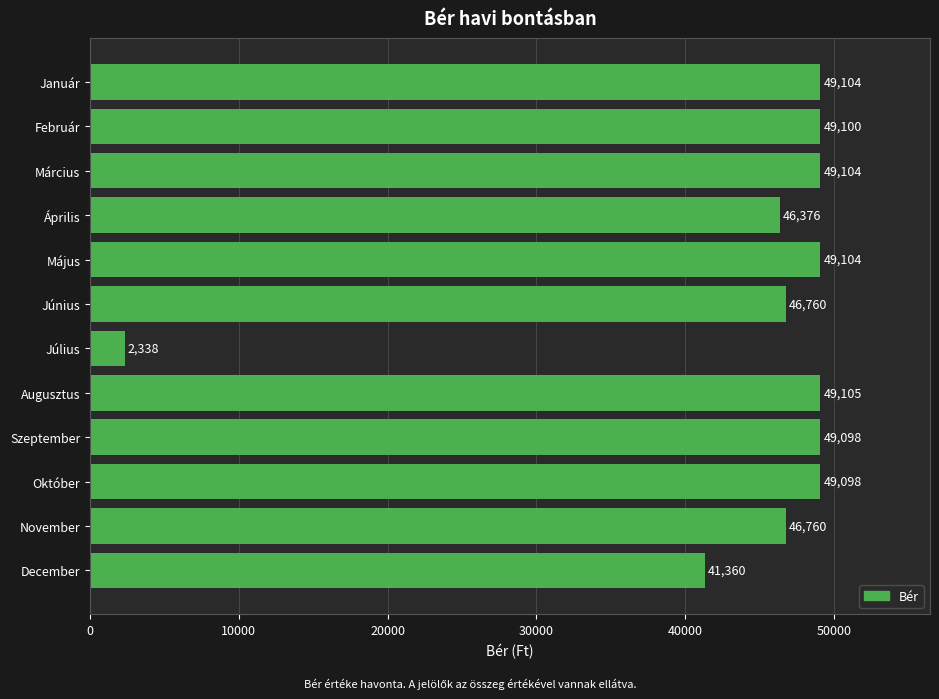

What is the difference between the maximum and minimum values?

46767